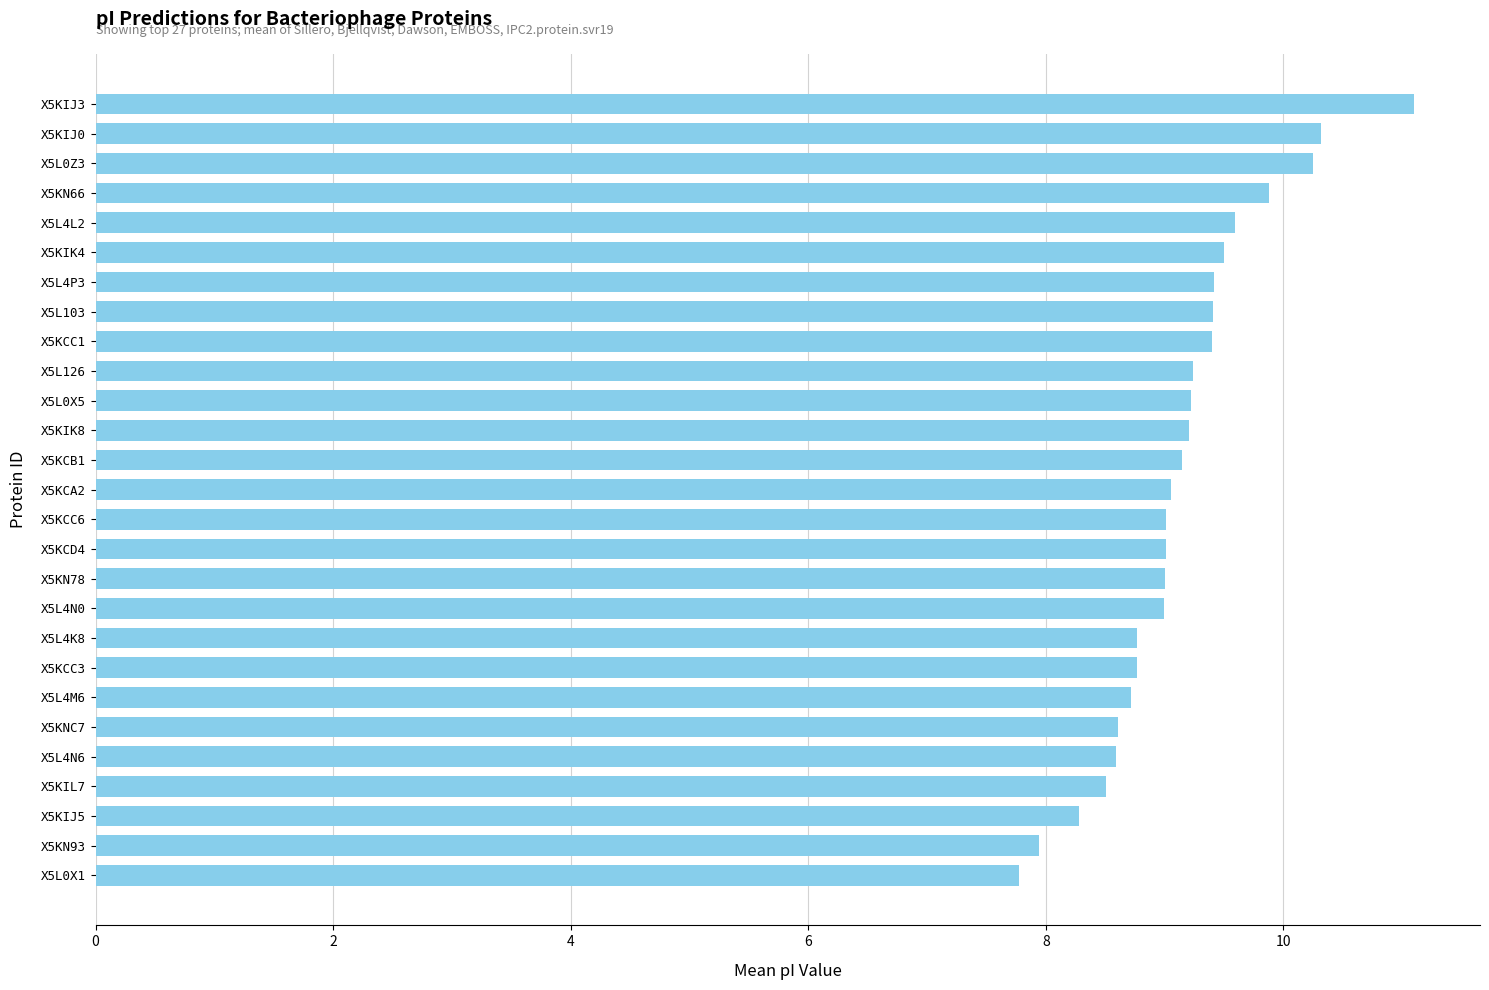

Is it true that the value at X5KCB1 is 12.7?

False